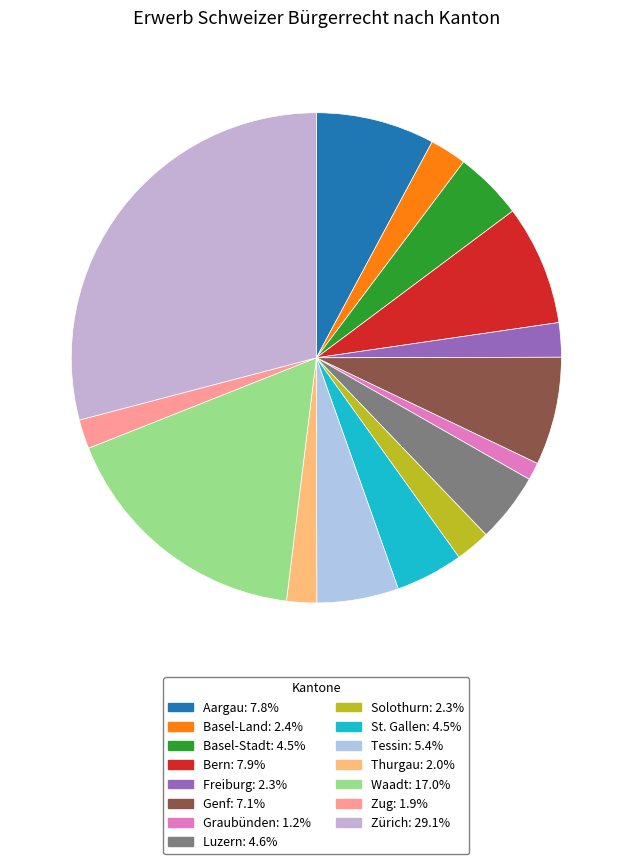

Does any single category account for the majority?

No